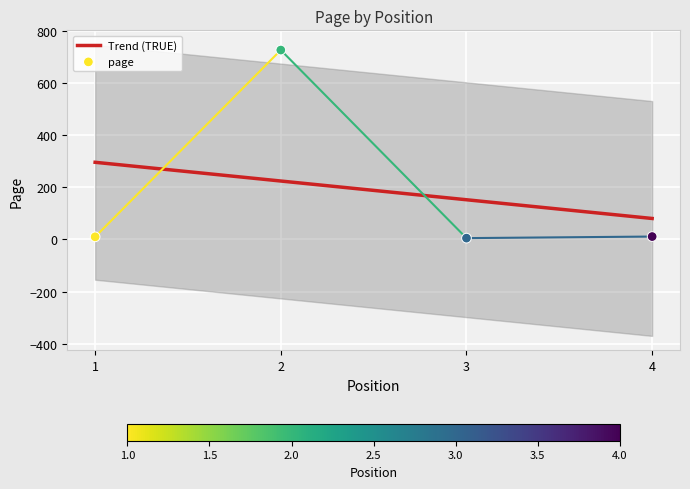

What is the change in value from 2 to 3?

-722